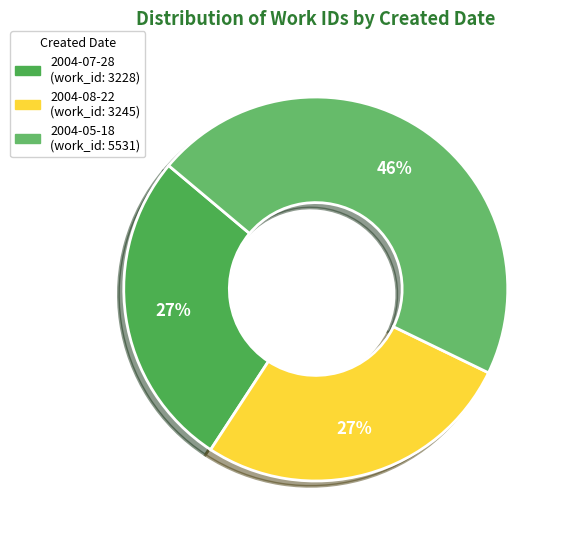

Is the sum of 2004-05-18 and 2004-08-22 greater than half?

Yes